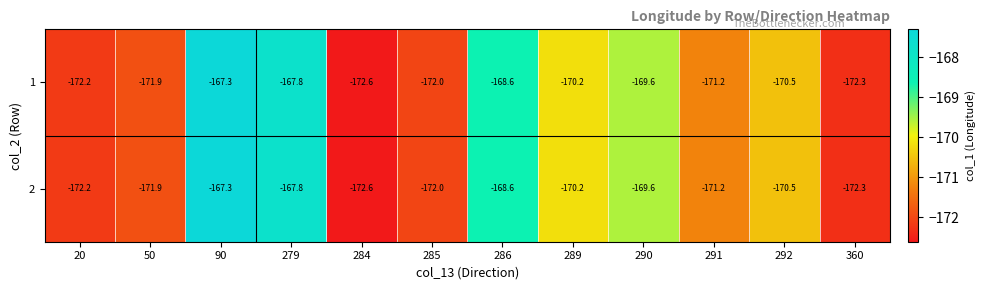

What is the total value across all series at 90?

-334.6